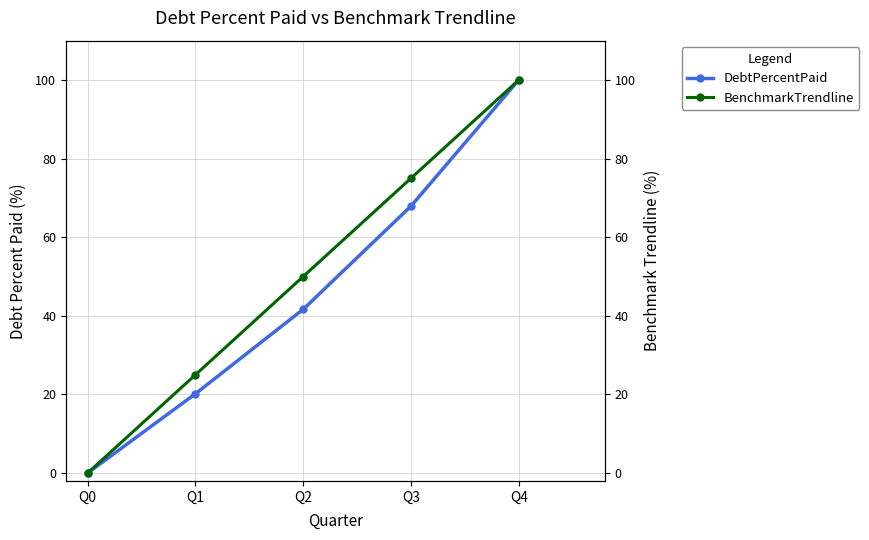

At which label does DebtPercentPaid first exceed 41?

Q2